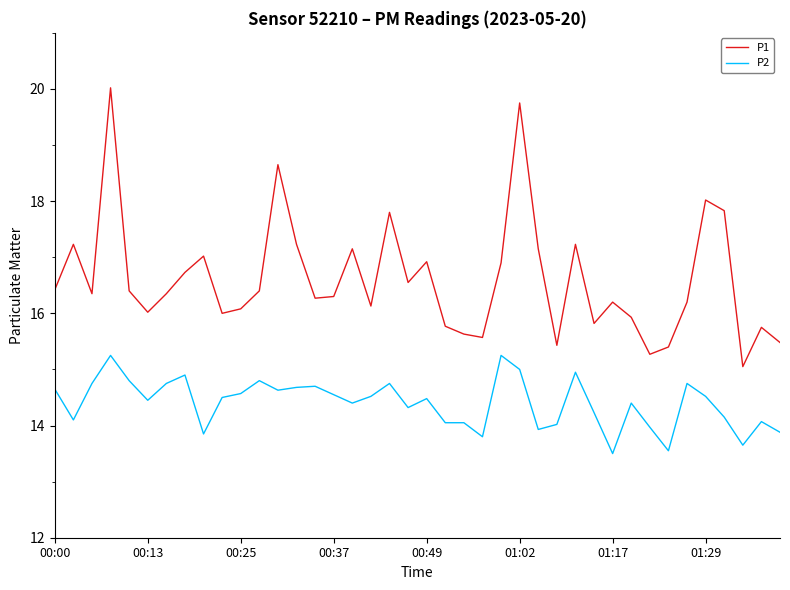

True or false: P1 and P2 cross at least once.

False